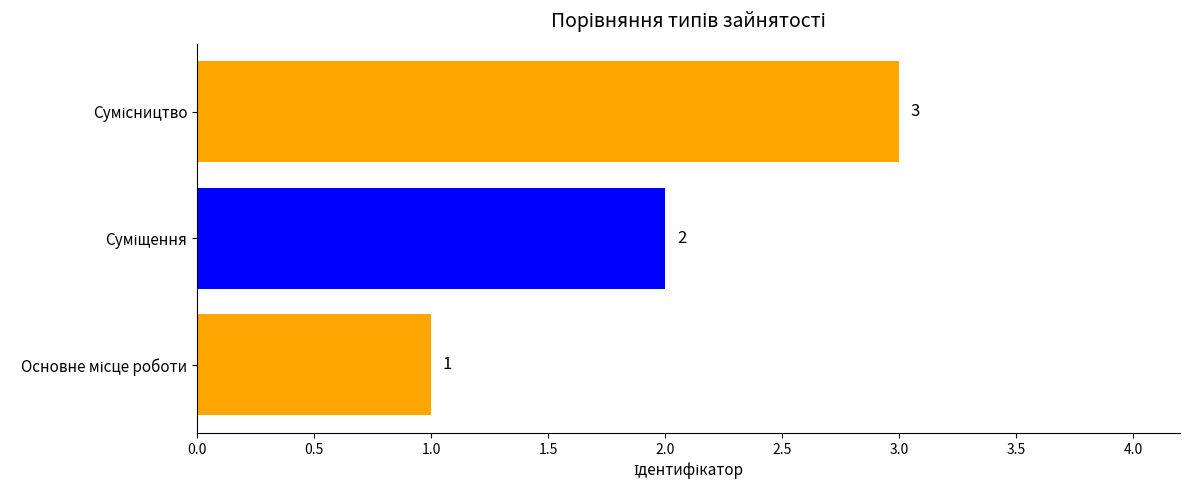

What is the difference between the maximum and minimum values?

2